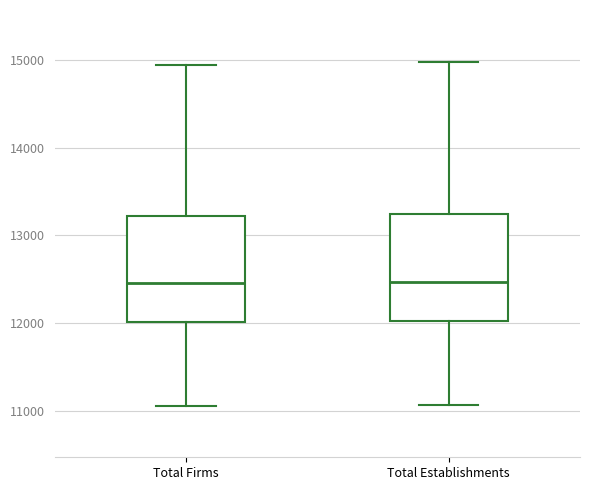

Reading left to right, read every box against the y-axis: the position of its median line, the range the box covers, and the ends of its whiskers. The values are not printed on the chart, so give them approximately, as read against the axis.

Total Firms: median 12500, box 12000 to 13200, whiskers 11100 to 14900
Total Establishments: median 12500, box 12000 to 13200, whiskers 11100 to 15000